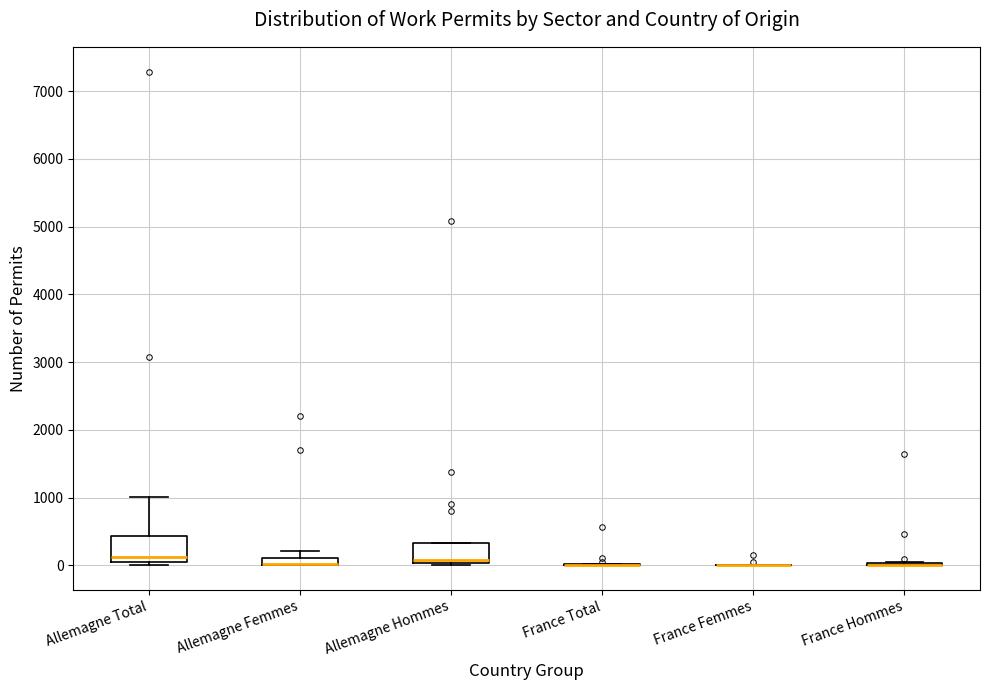

Where does the upper whisker of the box for Allemagne Total end on the y-axis? The values are not printed on the chart, so give them approximately, as read against the axis.

1000